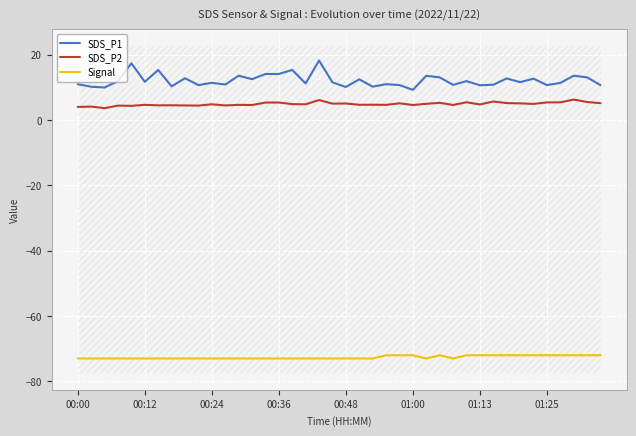

Reading right to left, extract all data points from this chart.

SDS_P1: 10.7	13.1	13.6	11.4	10.7	12.7	11.6	12.8	10.8	10.7	11.9	10.8	13.1	13.6	9.3	10.8	11.0	10.2	12.5	10.2	11.6	18.2	11.2	15.4	14.1	14.1	12.6	13.6	10.9	11.4	10.7	12.8	10.3	15.3	11.7	17.4	11.9	10.0	10.2	11.0
SDS_P2: 5.2	5.5	6.3	5.5	5.4	5.0	5.1	5.2	5.7	4.8	5.5	4.7	5.3	5.0	4.6	5.2	4.7	4.7	4.7	5.1	5.0	6.2	4.8	4.9	5.4	5.4	4.6	4.7	4.5	4.8	4.5	4.5	4.5	4.5	4.7	4.4	4.5	3.7	4.2	4.0
Signal: -72.0	-72.0	-72.0	-72.0	-72.0	-72.0	-72.0	-72.0	-72.0	-72.0	-72.0	-73.0	-72.0	-73.0	-72.0	-72.0	-72.0	-73.0	-73.0	-73.0	-73.0	-73.0	-73.0	-73.0	-73.0	-73.0	-73.0	-73.0	-73.0	-73.0	-73.0	-73.0	-73.0	-73.0	-73.0	-73.0	-73.0	-73.0	-73.0	-73.0